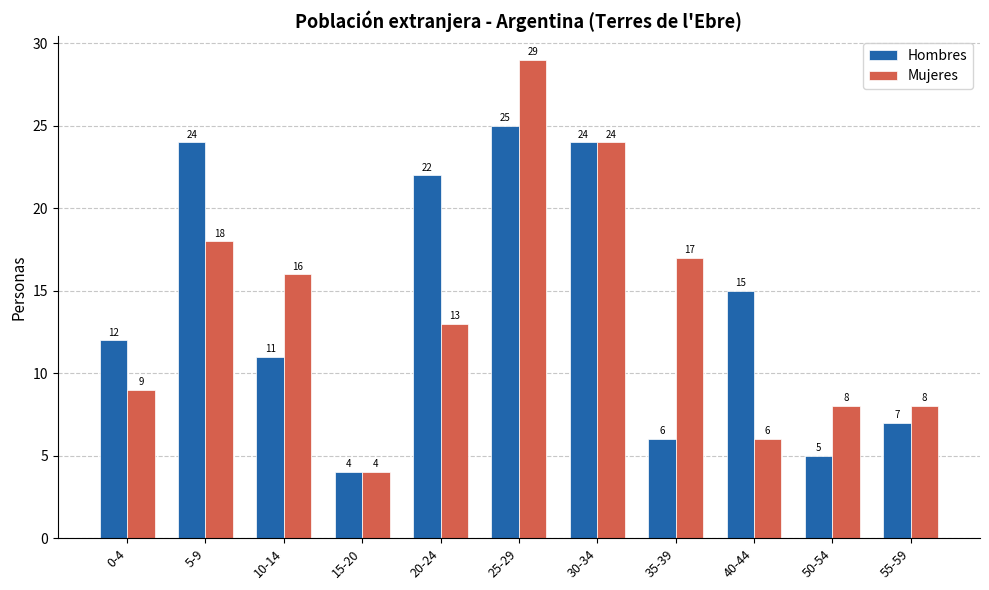

Reading left to right, what are all the values shown in this chart?

Hombres: 0-4=12	5-9=24	10-14=11	15-20=4	20-24=22	25-29=25	30-34=24	35-39=6	40-44=15	50-54=5	55-59=7
Mujeres: 0-4=9	5-9=18	10-14=16	15-20=4	20-24=13	25-29=29	30-34=24	35-39=17	40-44=6	50-54=8	55-59=8